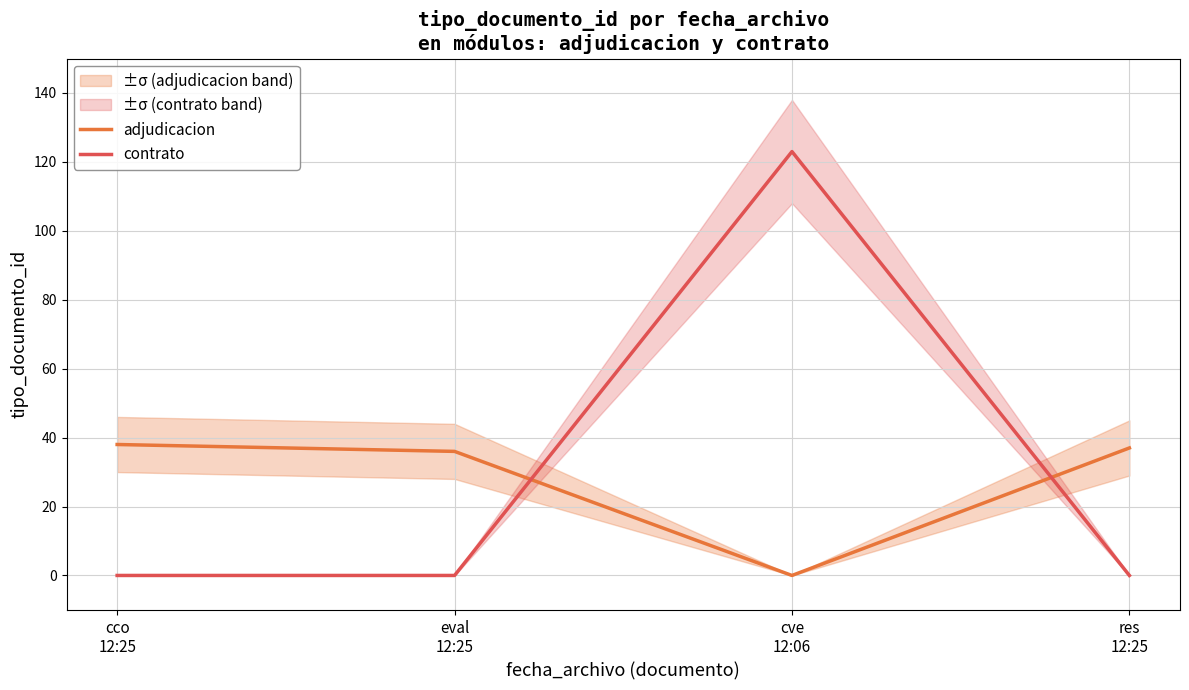

How many lines are shown in the chart?

2